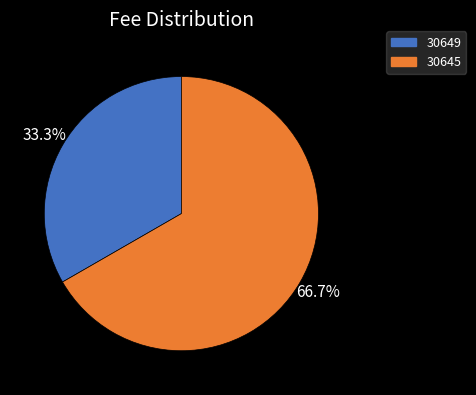

How many slices are in this pie chart?

2